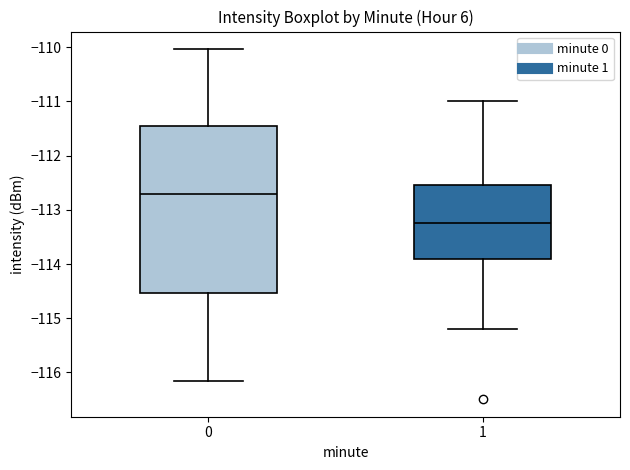

Which box has the lowest median line?

1